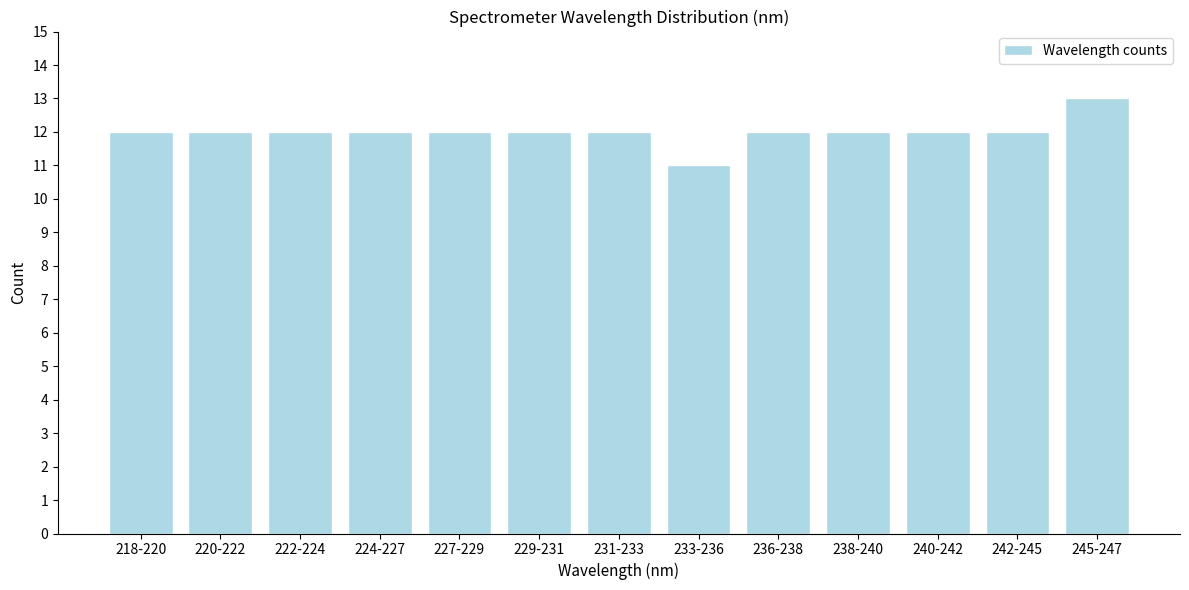

Reading left to right, what are all the values shown in this chart?

12	12	12	12	12	12	12	11	12	12	12	12	13